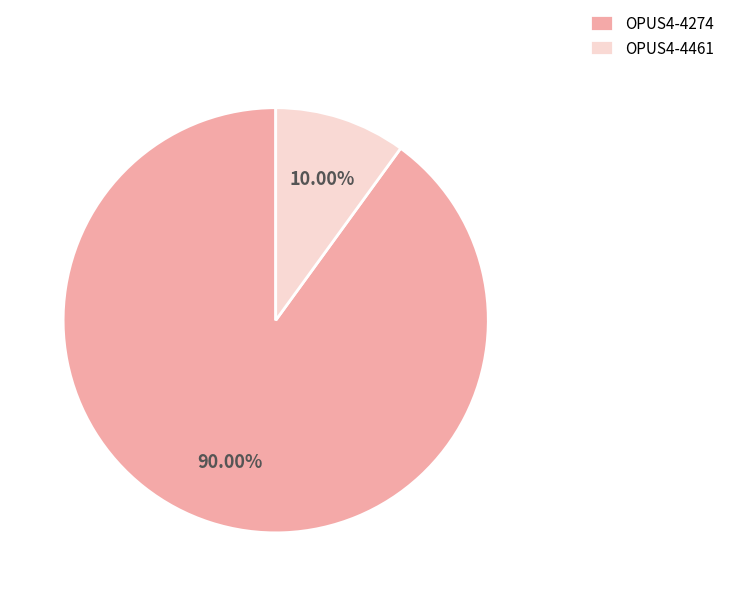

To the nearest percent, what is the average slice percentage?

50%